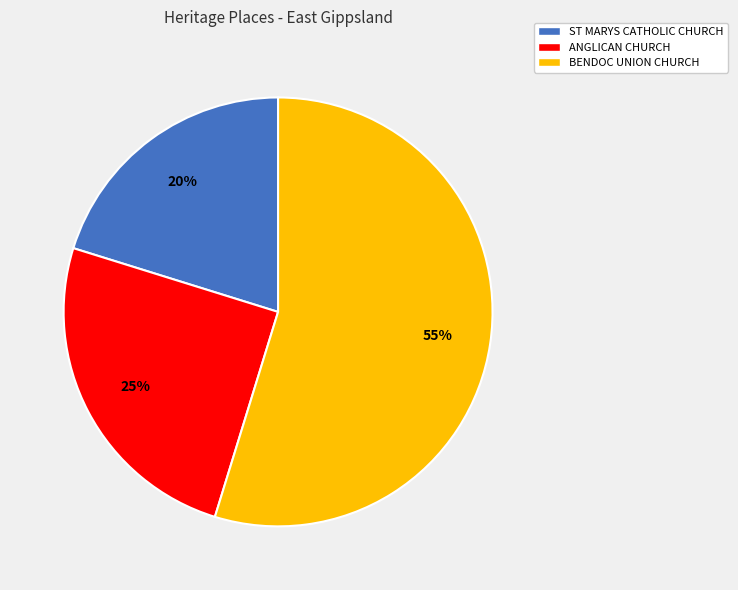

True or false: ANGLICAN CHURCH accounts for 15% of the total.

False